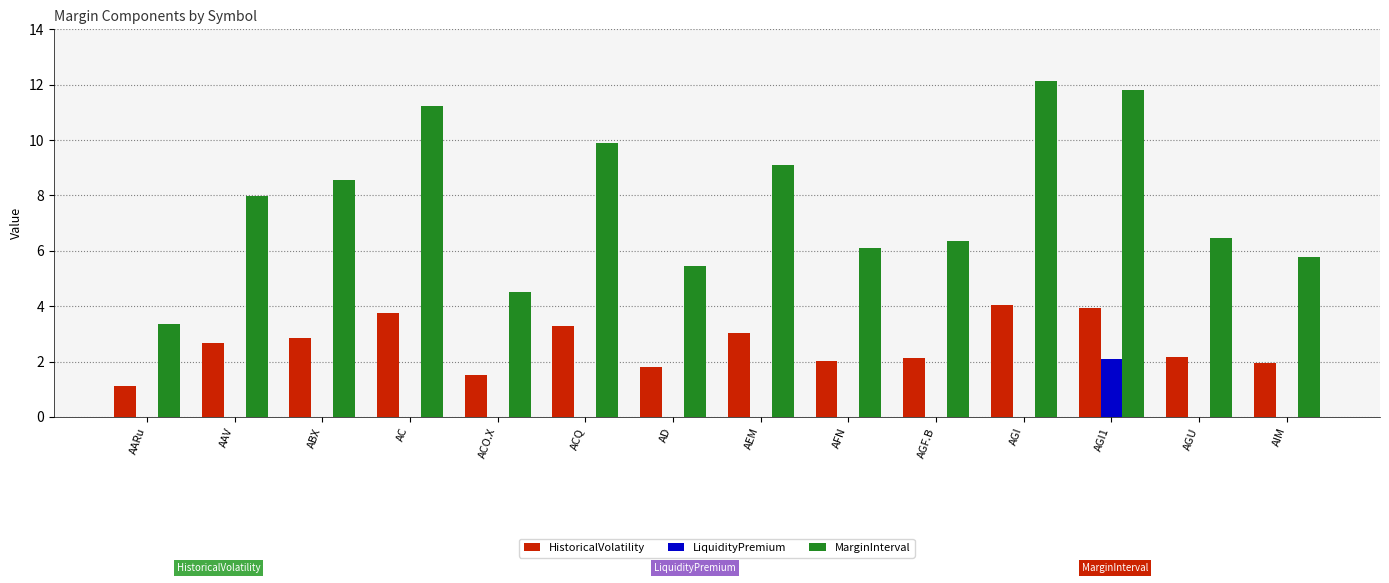

Is it true that HistoricalVolatility equals 6.1 at AGI1?

False